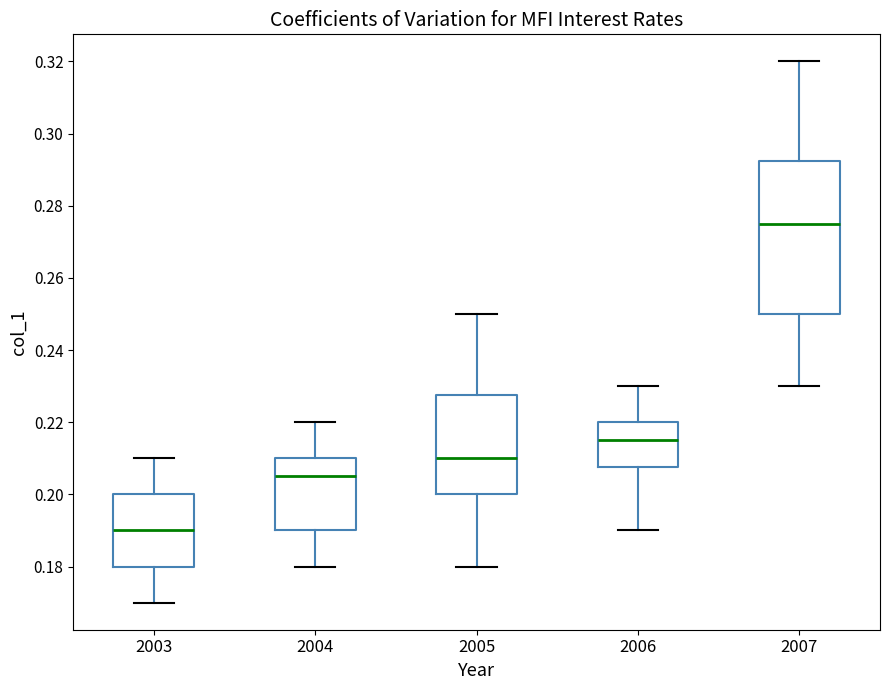

Comparing the boxes themselves (not the whiskers), which one is the tallest?

2007